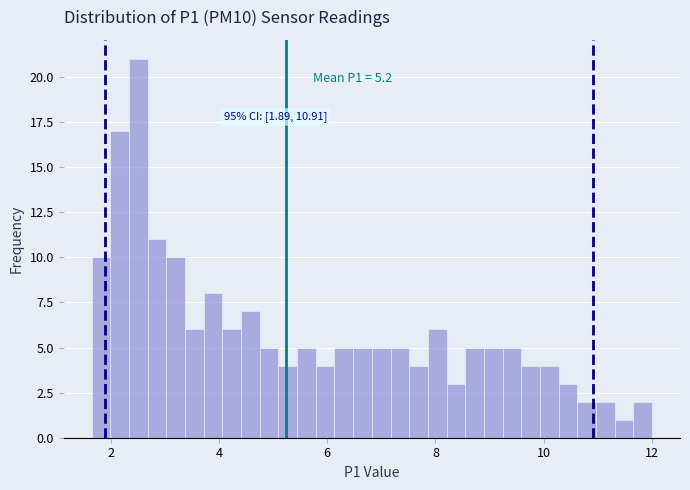

Read against the x-axis, roughly where is the centre of the tallest bar?

2.6